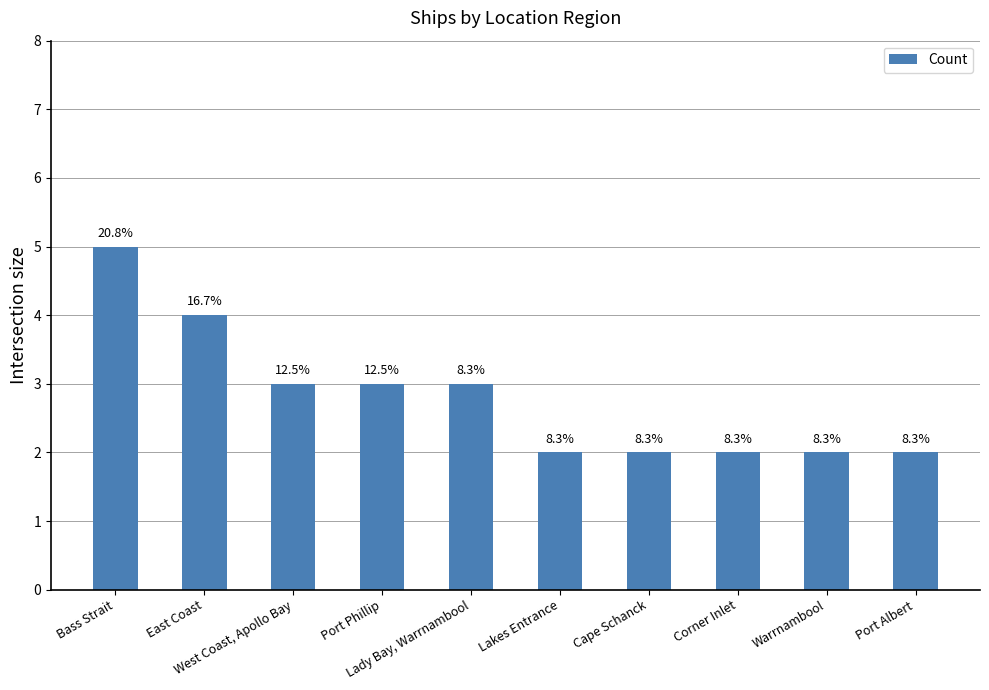

How many bars are there in total?

10